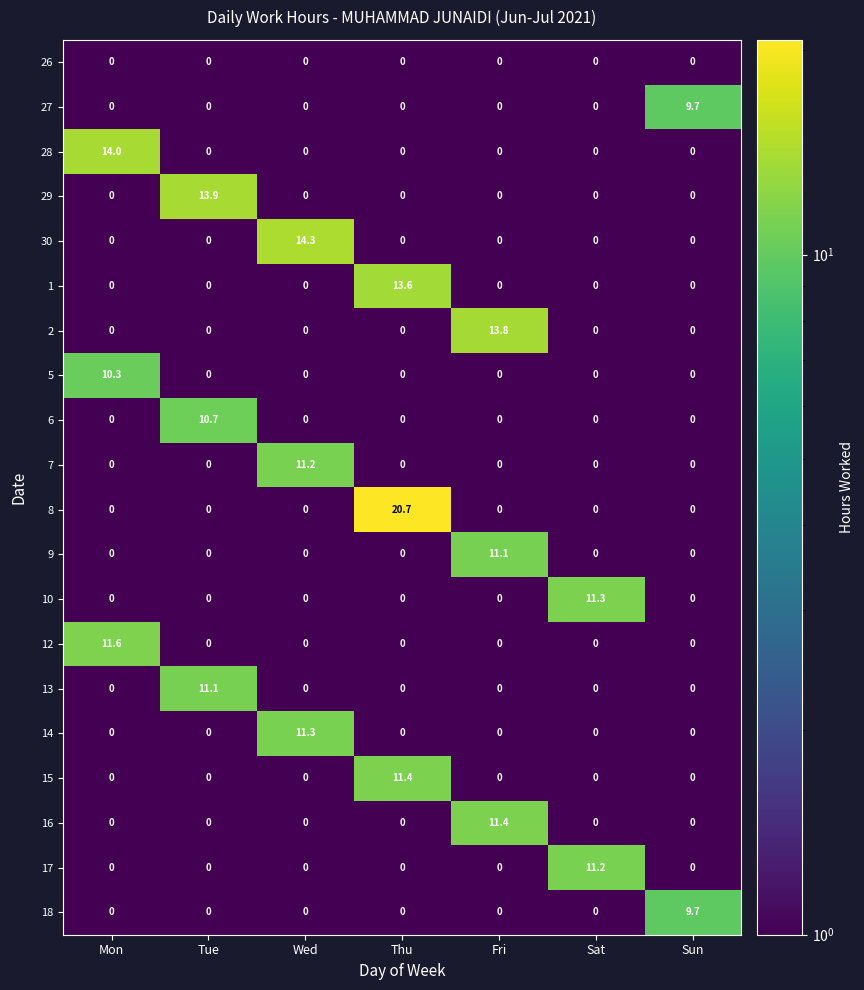

Which series has the largest range (max minus min)?

8